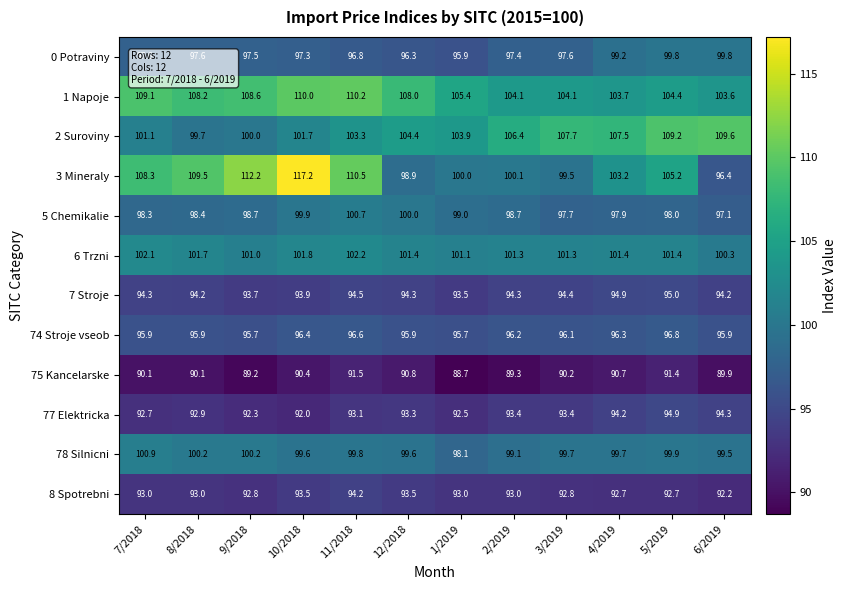

List the series in order of their peak value, highest first.

3 Mineraly, 1 Napoje, 2 Suroviny, 6 Trzni, 78 Silnicni, 5 Chemikalie, 0 Potraviny, 74 Stroje vseob, 7 Stroje, 77 Elektricka, 8 Spotrebni, 75 Kancelarske